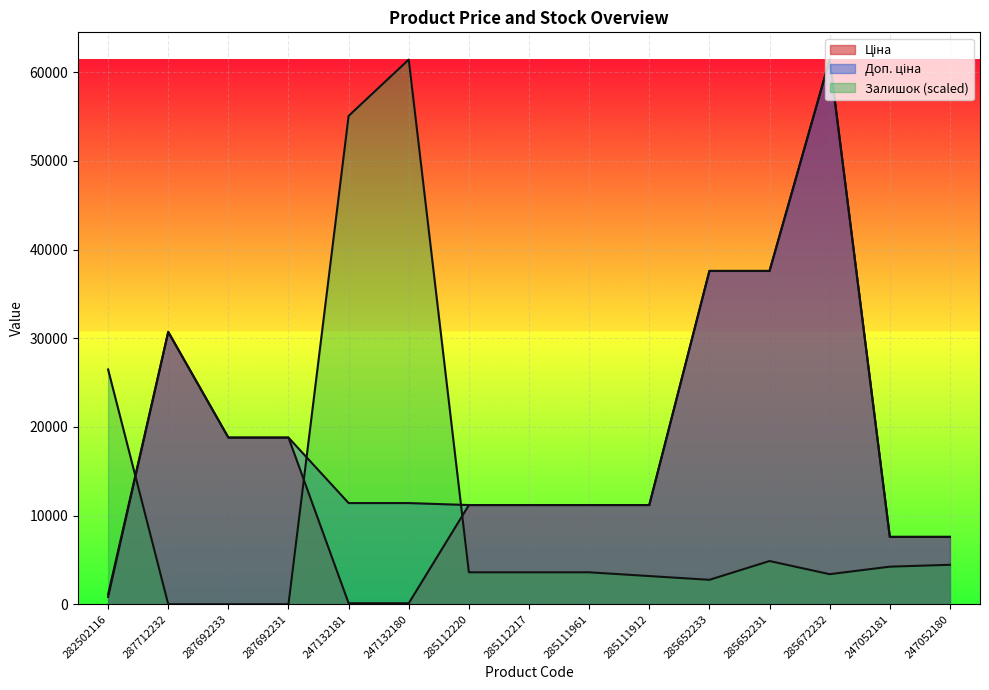

At how many categories does at least one series exceed 31868?

5